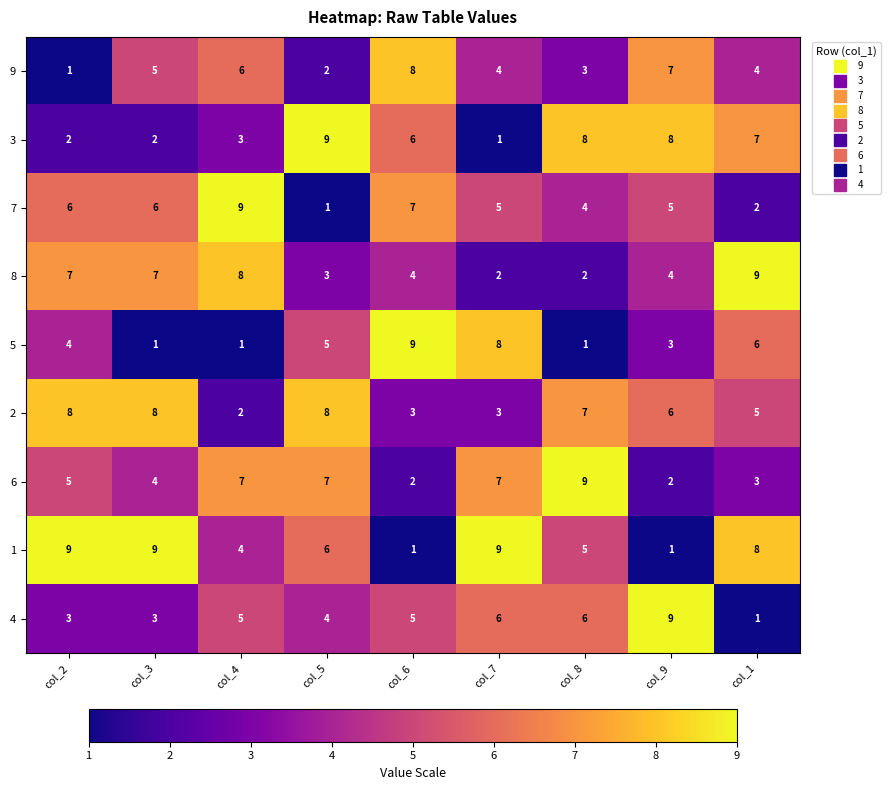

The value of 3 at col_7 is 1. True or false?

True